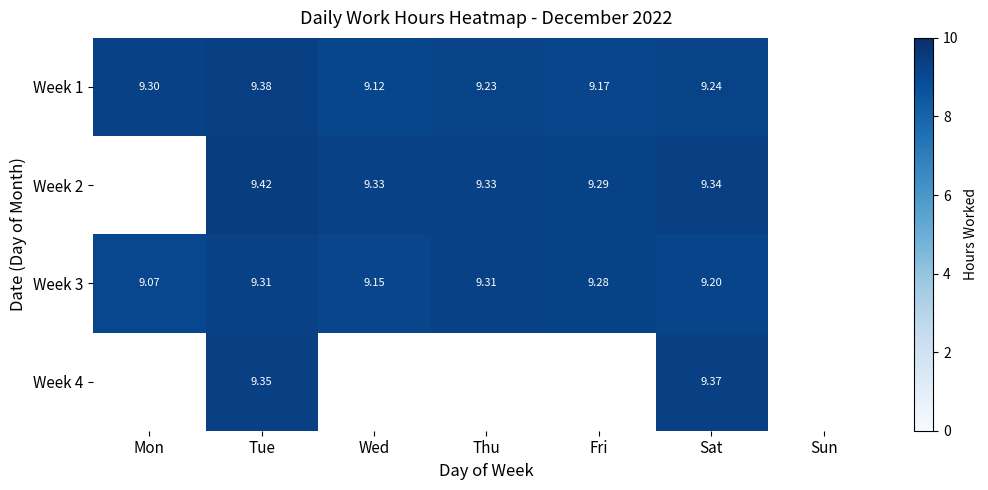

Between Mon and Sat, which is larger?

Mon